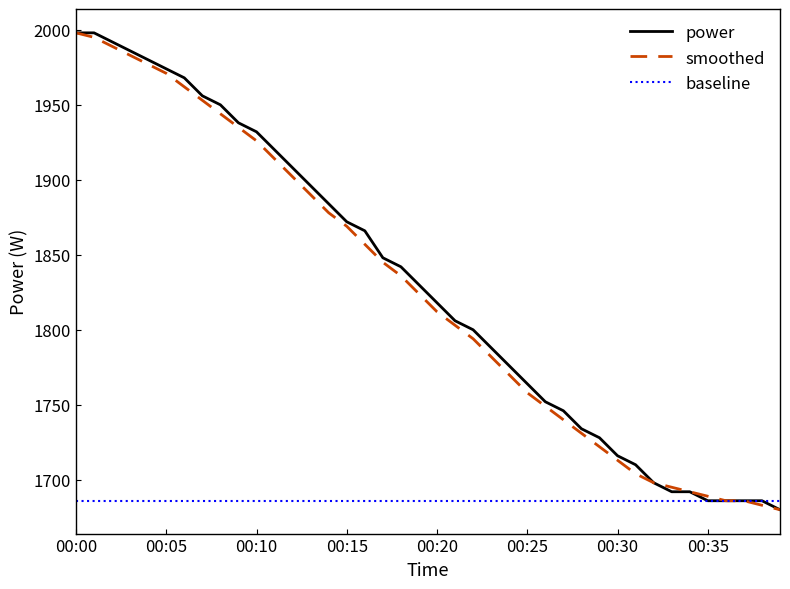

Reading left to right, transcribe all the data shown in this chart.

power: 1998	1998	1992	1986	1980	1974	1968	1956	1950	1938	1932	1920	1908	1896	1884	1872	1866	1848	1842	1830	1818	1806	1800	1788	1776	1764	1752	1746	1734	1728	1716	1710	1698	1692	1692	1686	1686	1686	1686	1680
smoothed: 1998	1995	1989	1983	1977	1971	1962	1953	1944	1935	1926	1914	1902	1890	1878	1869	1857	1845	1836	1824	1812	1803	1794	1782	1770	1758	1749	1740	1731	1722	1713	1704	1698	1695	1692	1689	1686	1686	1683	1680
baseline: 1686	1686	1686	1686	1686	1686	1686	1686	1686	1686	1686	1686	1686	1686	1686	1686	1686	1686	1686	1686	1686	1686	1686	1686	1686	1686	1686	1686	1686	1686	1686	1686	1686	1686	1686	1686	1686	1686	1686	1686